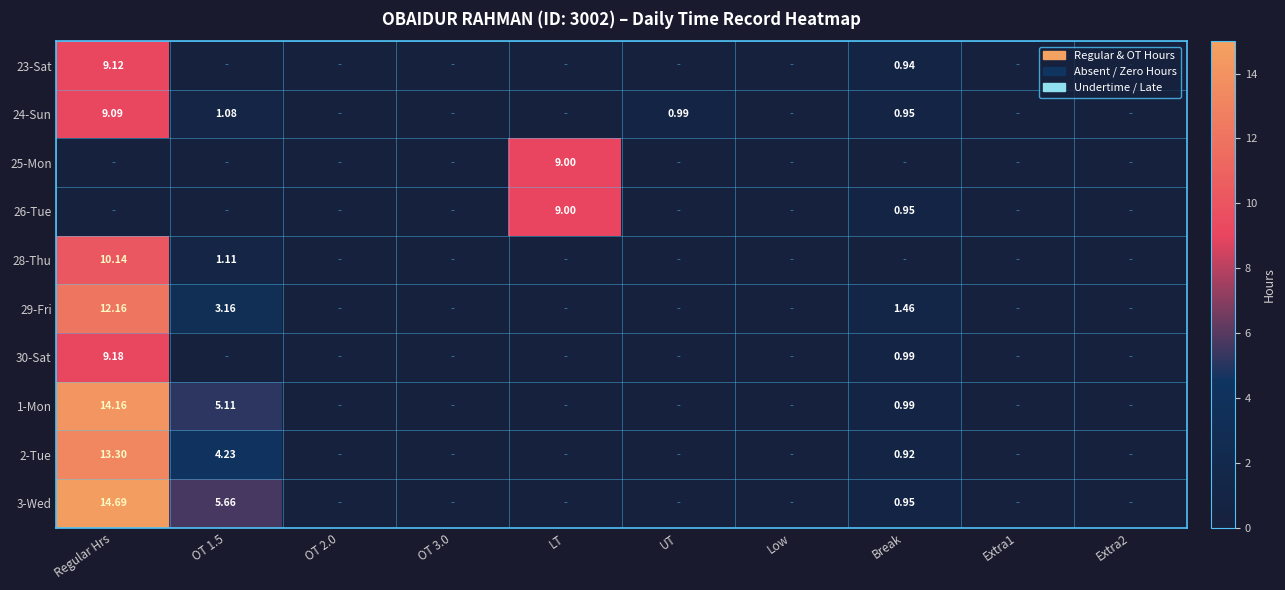

Which series has the largest total across all categories?

3-Wed